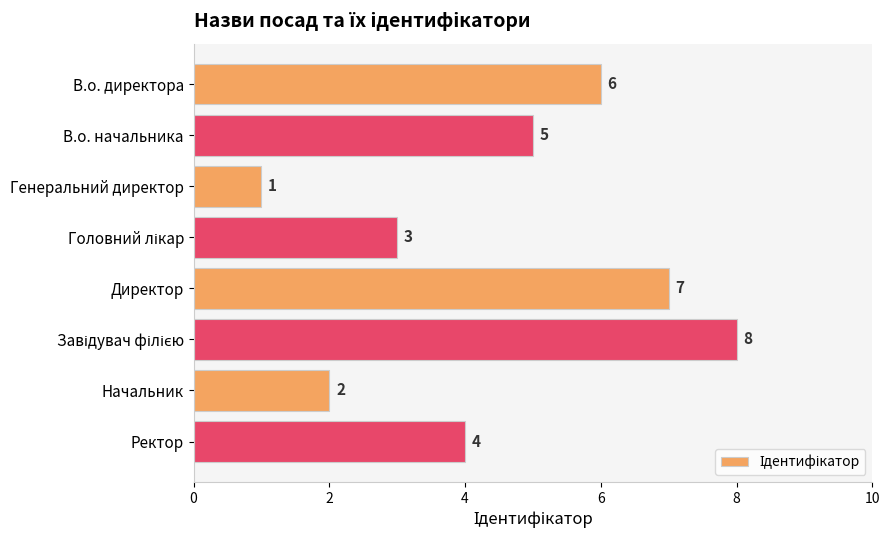

What is the sum of all values?

36